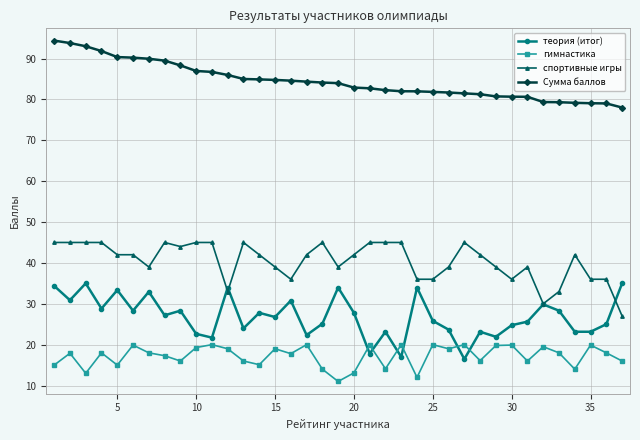

Rank the series by their maximum value, from lowest to highest.

гимнастика, теория (итог), спортивные игры, Сумма баллов